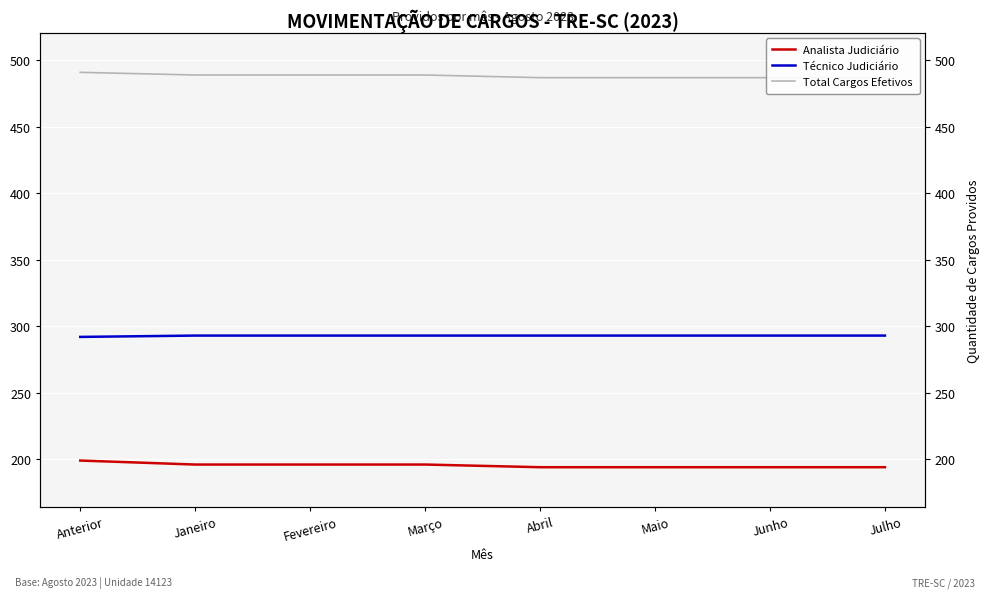

Count the number of categories in the chart.

8